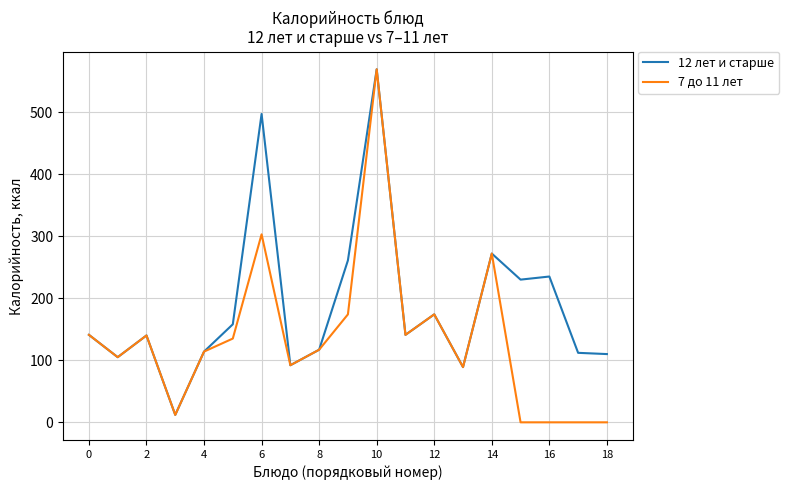

Which series has the largest range (max minus min)?

7 до 11 лет